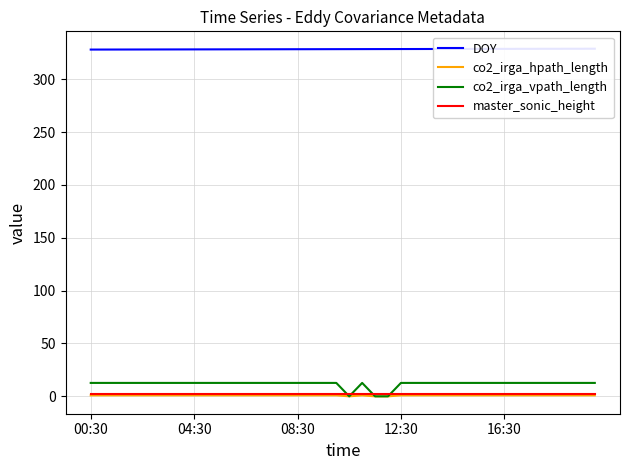

True or false: co2_irga_hpath_length and co2_irga_vpath_length intersect in this chart.

False